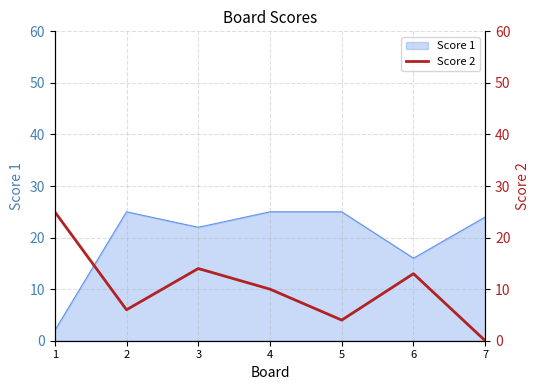

At which label is Score 1 closest to 13?

6